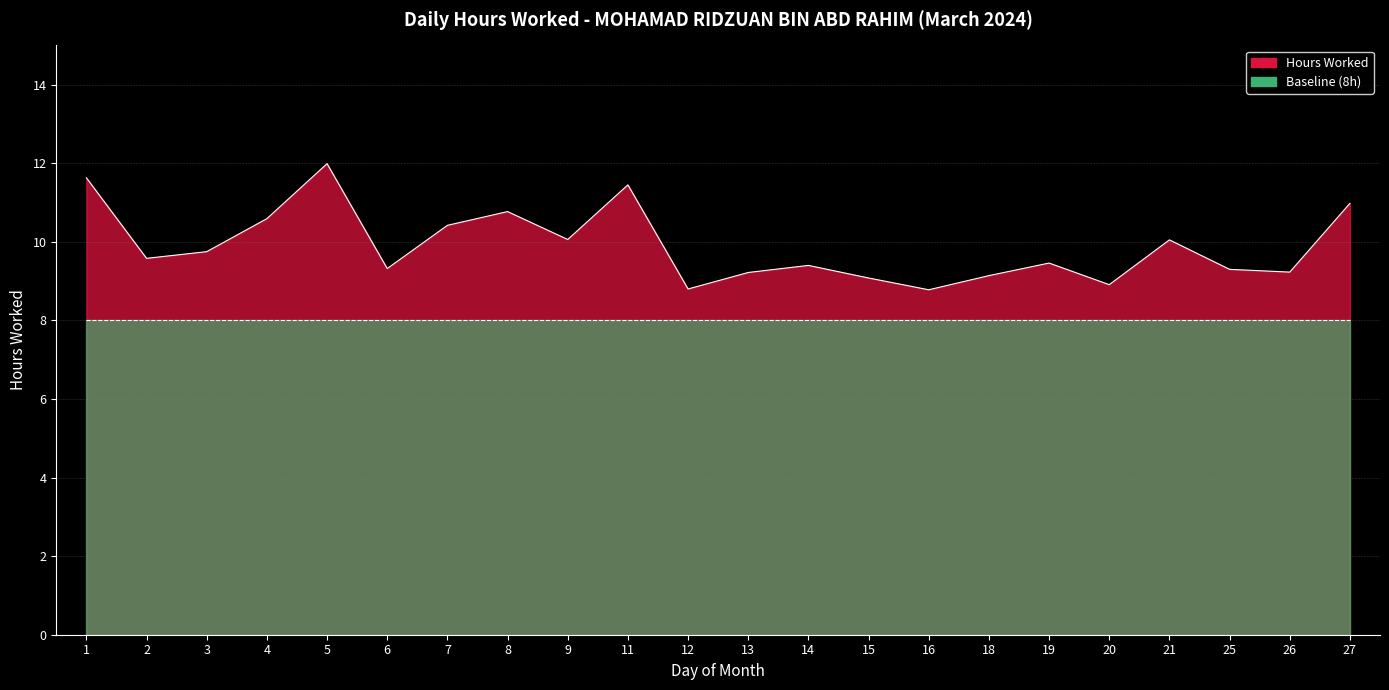

Rank the categories by value from highest to lowest.

5, 1, 11, 27, 8, 4, 7, 9, 21, 3, 2, 19, 14, 6, 25, 26, 13, 18, 15, 20, 12, 16